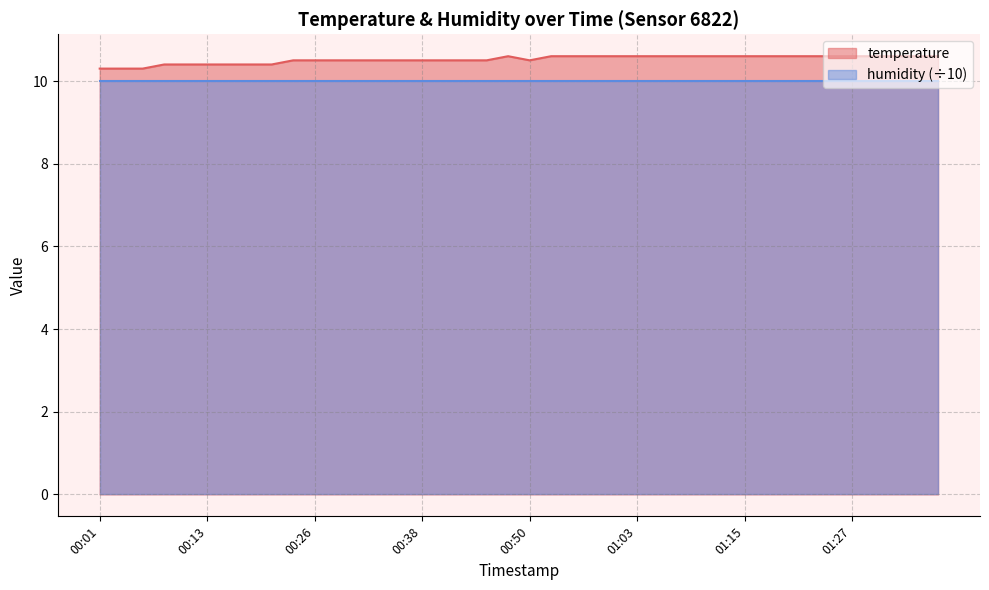

What is the difference between the maximum and second lowest values?

0.3